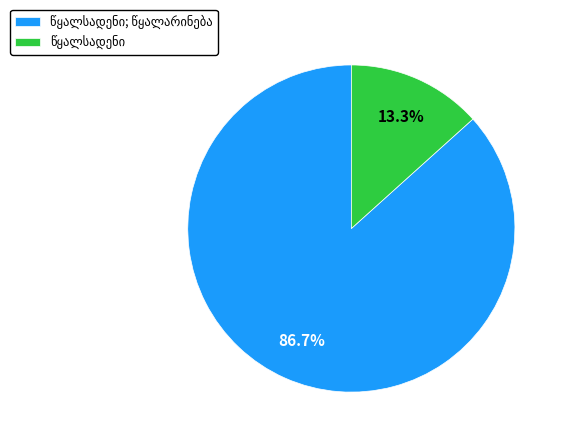

Is there a majority slice in this chart?

Yes